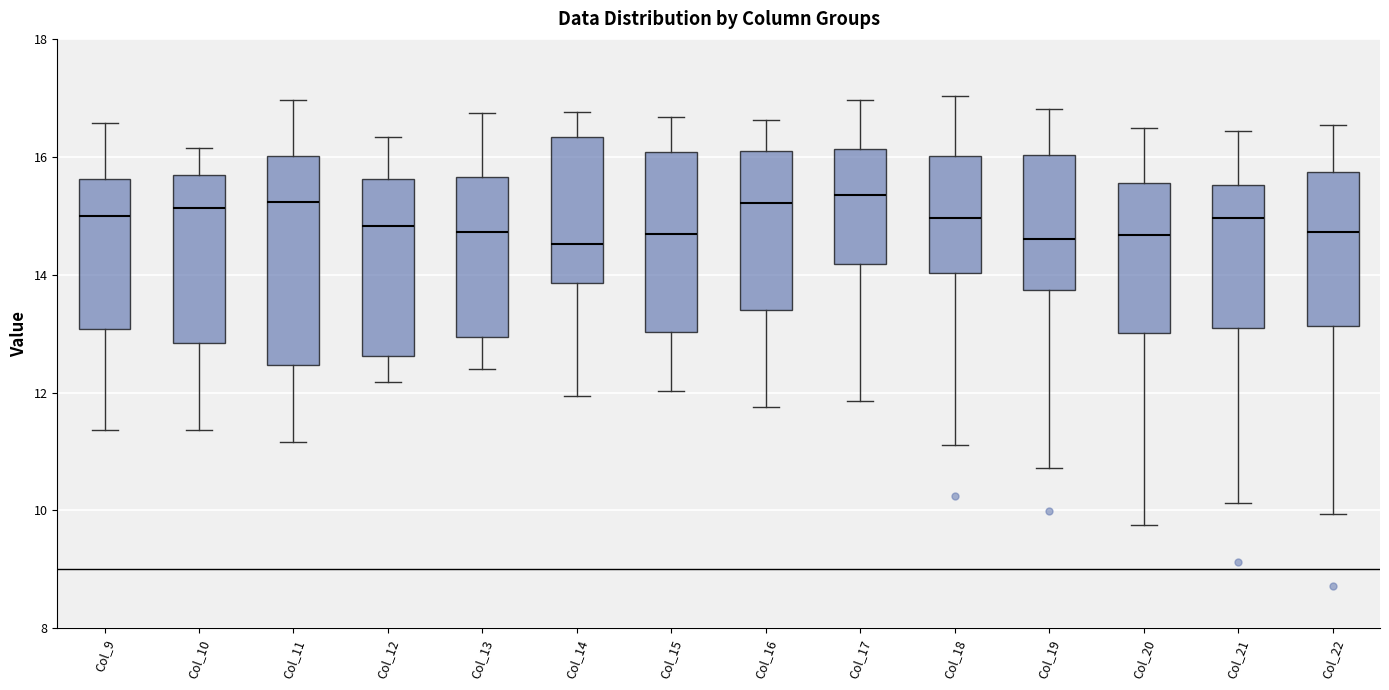

Reading left to right, read every box against the y-axis: the position of its median line, the range the box covers, and the ends of its whiskers. The values are not printed on the chart, so give them approximately, as read against the axis.

Col_9: median 15.0, box 13.0 to 15.6, whiskers 11.4 to 16.6
Col_10: median 15.2, box 12.8 to 15.6, whiskers 11.4 to 16.2
Col_11: median 15.2, box 12.4 to 16.0, whiskers 11.2 to 17.0
Col_12: median 14.8, box 12.6 to 15.6, whiskers 12.2 to 16.4
Col_13: median 14.8, box 13.0 to 15.6, whiskers 12.4 to 16.8
Col_14: median 14.6, box 13.8 to 16.4, whiskers 12.0 to 16.8
Col_15: median 14.6, box 13.0 to 16.0, whiskers 12.0 to 16.6
Col_16: median 15.2, box 13.4 to 16.0, whiskers 11.8 to 16.6
Col_17: median 15.4, box 14.2 to 16.2, whiskers 11.8 to 17.0
Col_18: median 15.0, box 14.0 to 16.0, whiskers 11.2 to 17.0
Col_19: median 14.6, box 13.8 to 16.0, whiskers 10.8 to 16.8
Col_20: median 14.6, box 13.0 to 15.6, whiskers 9.8 to 16.4
Col_21: median 15.0, box 13.0 to 15.6, whiskers 10.2 to 16.4
Col_22: median 14.8, box 13.2 to 15.8, whiskers 10.0 to 16.6